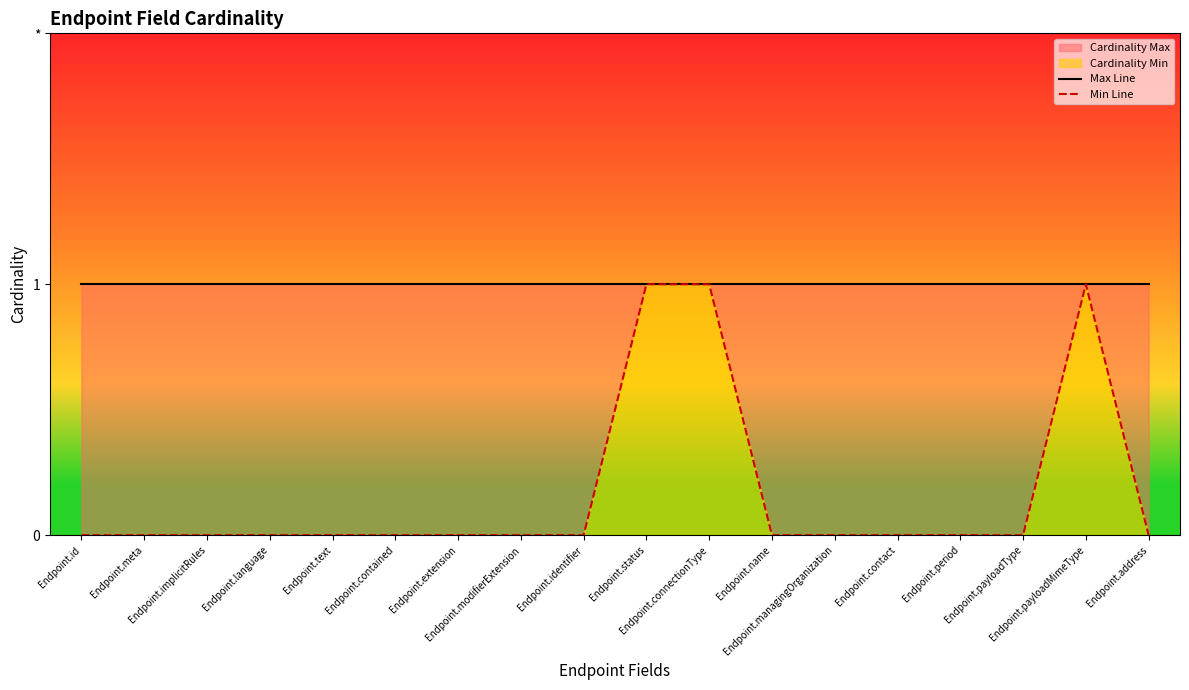

At which label is Max Line closest to 1?

Endpoint.id